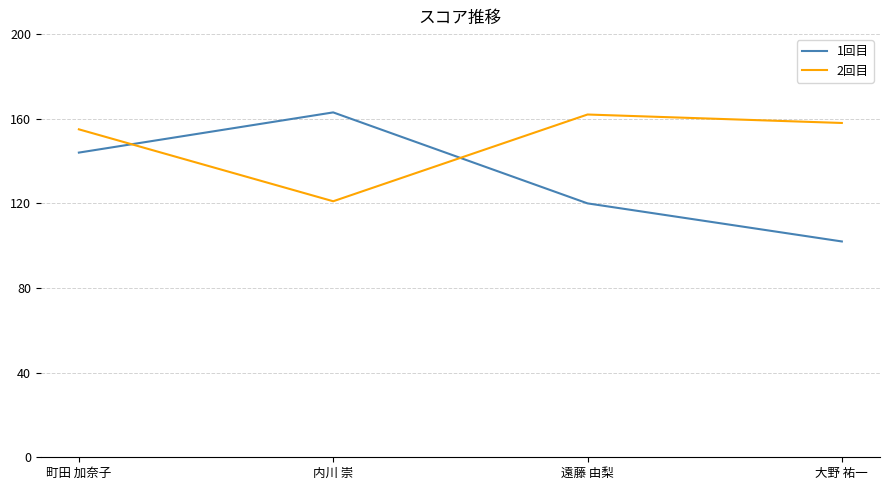

Read the 1回目 value at 内川 崇, to the nearest 10.

160